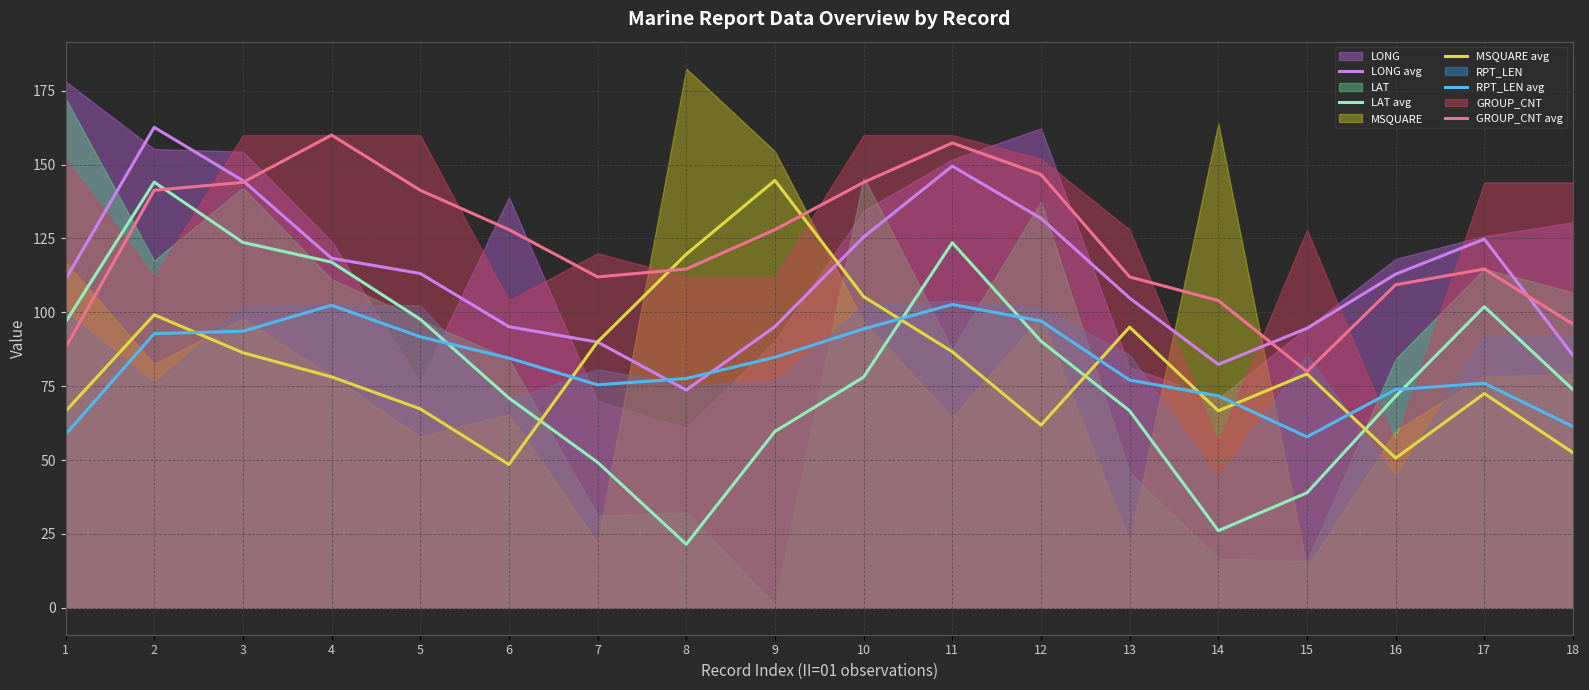

At which label does LONG avg first exceed 112?

2